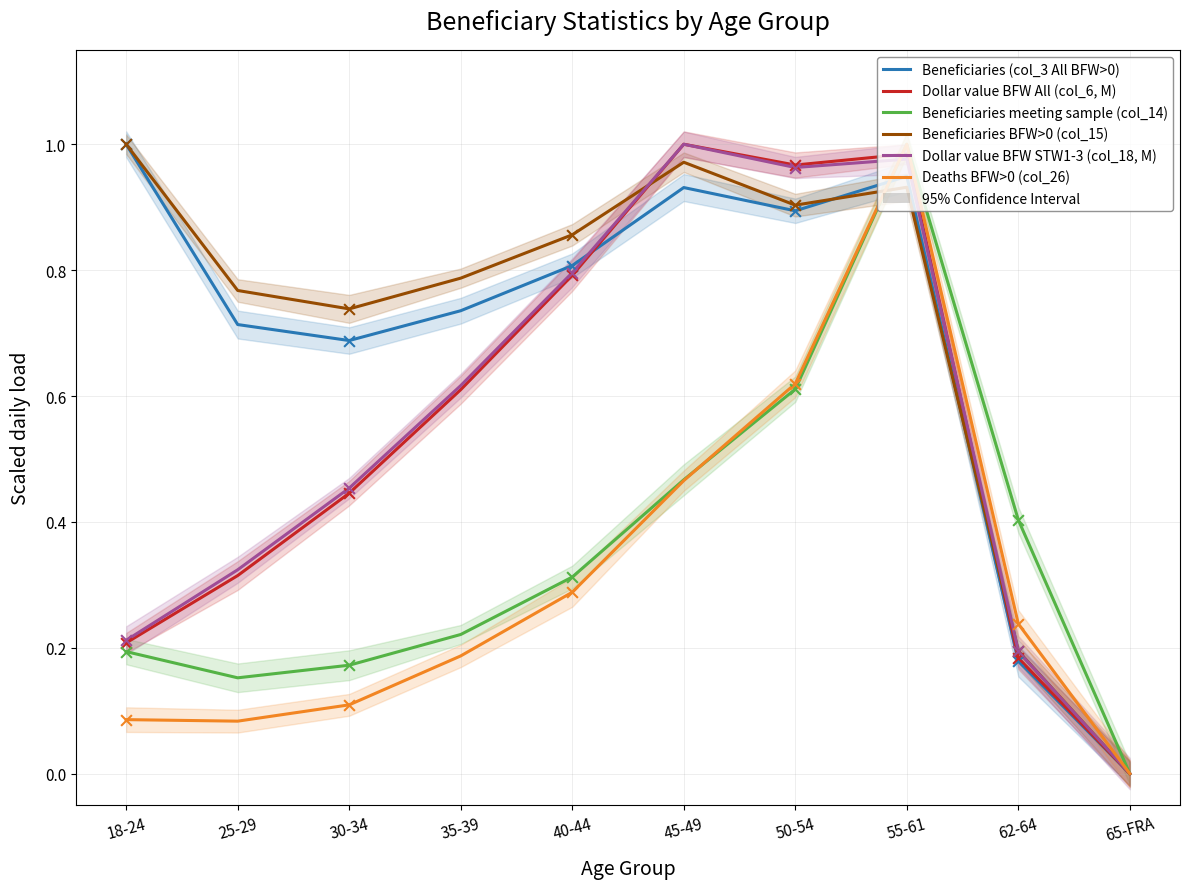

Which series contains the lowest Y value?

Beneficiaries (col_3 All BFW>0)